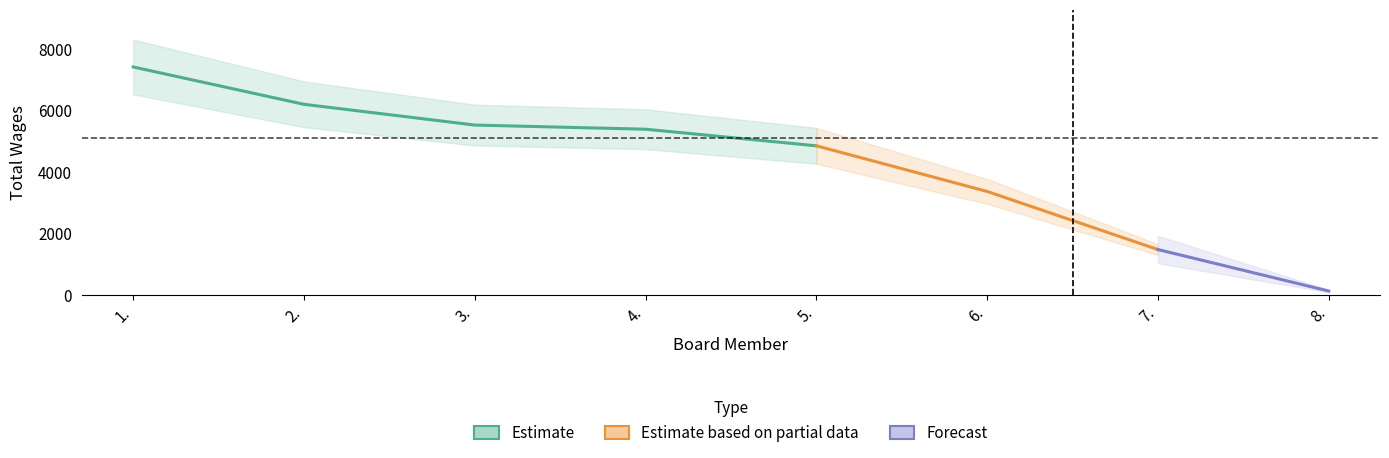

What is the value of the 7th point from the left?

1485